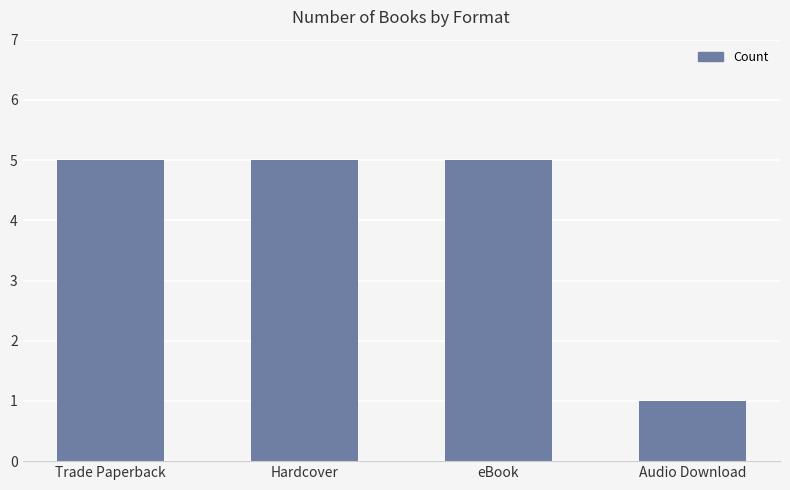

What is the change in value from eBook to Audio Download?

-4